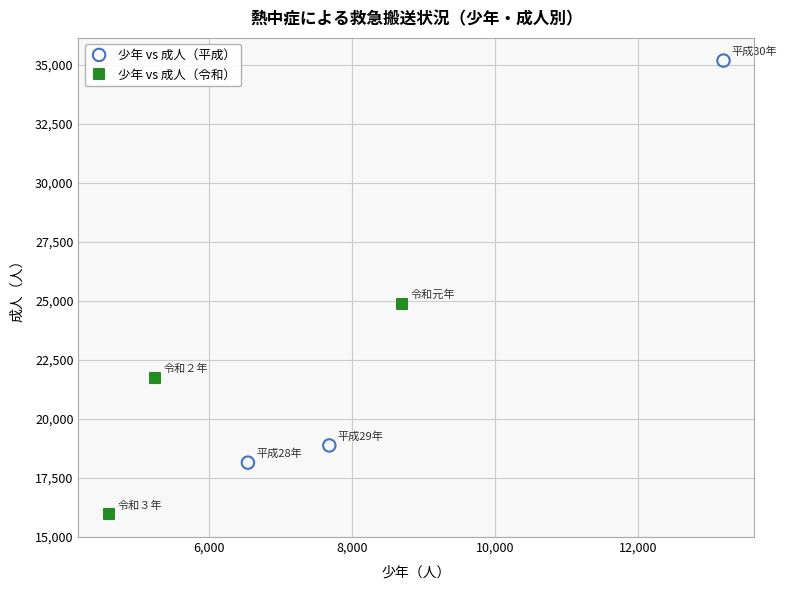

Which series has the largest Y range (max minus min)?

少年 vs 成人（平成）